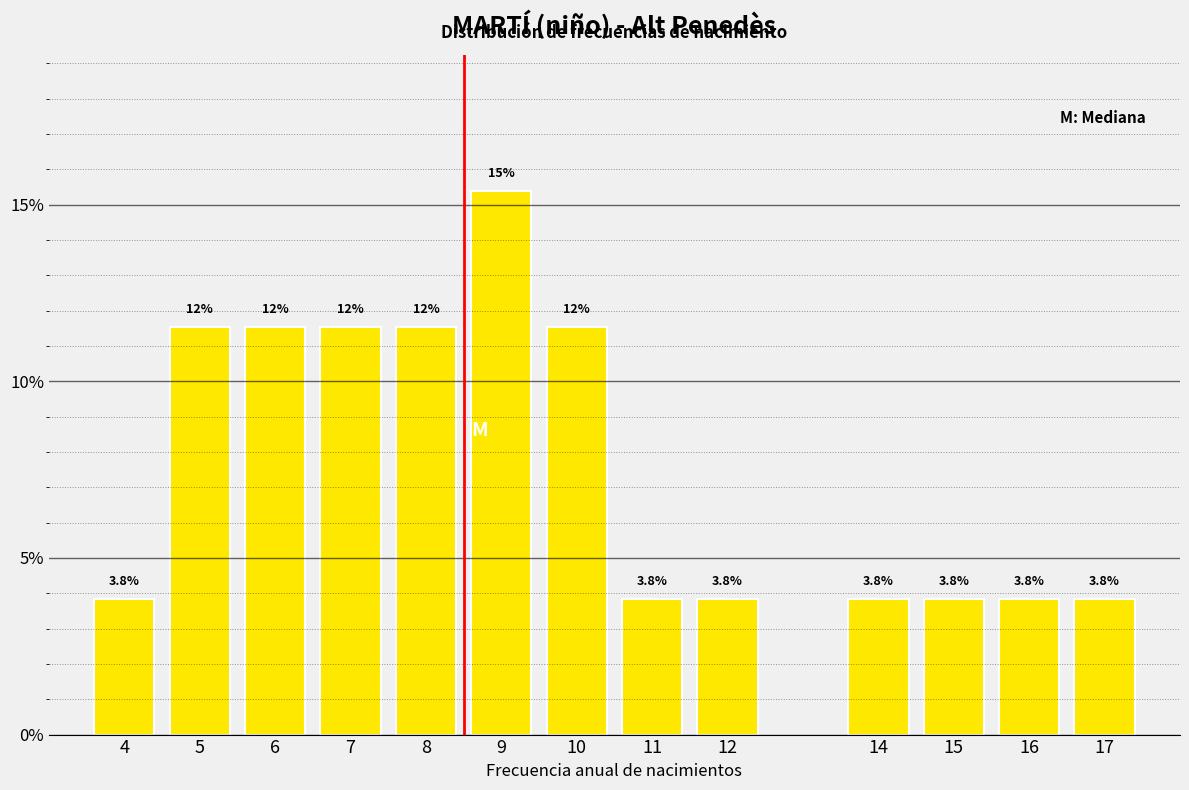

Reading left to right, what are all the values shown in this chart?

3.8	11.5	11.5	11.5	11.5	15.4	11.5	3.8	3.8	3.8	3.8	3.8	3.8